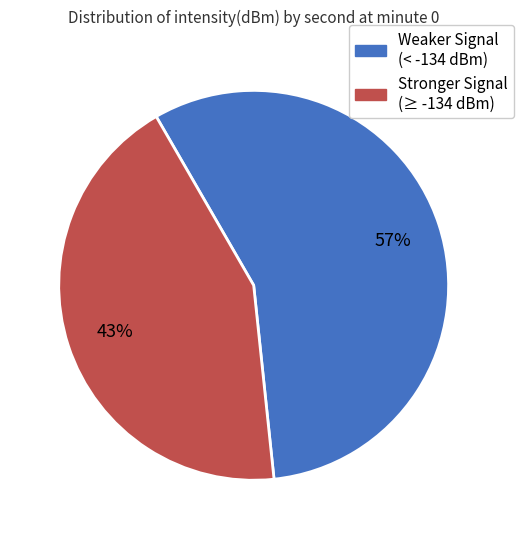

To the nearest percent, what is the average slice percentage?

50%